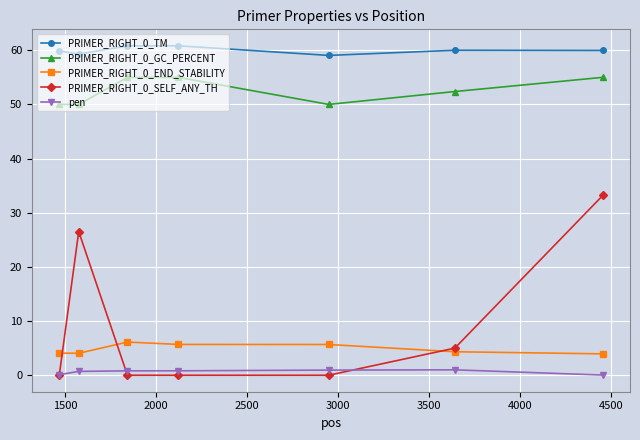

At how many categories does at least one series exceed 18?

7